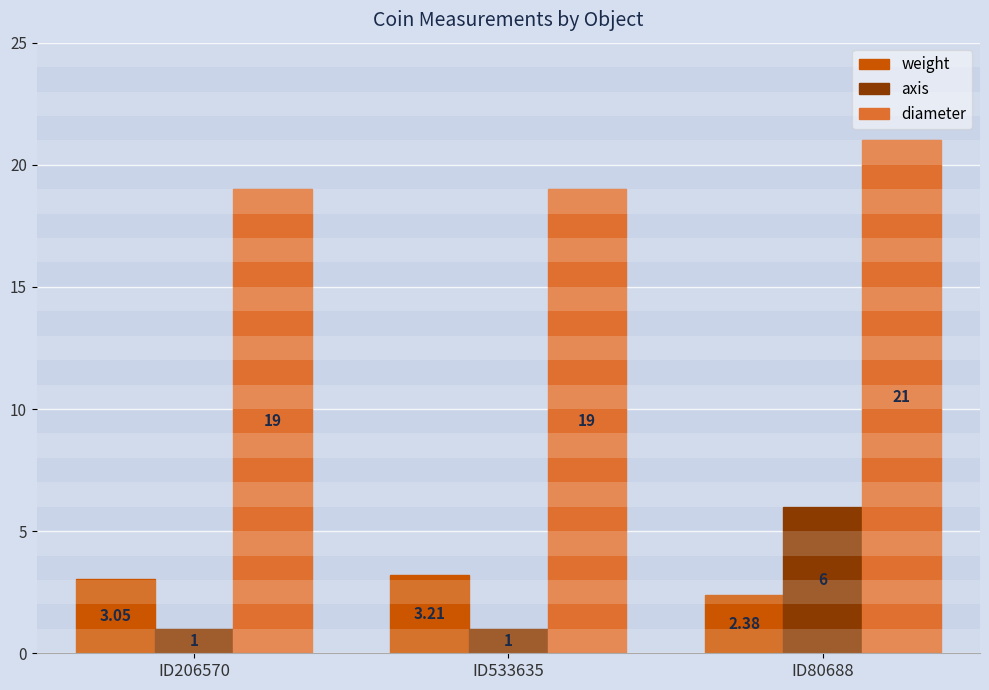

What is the greatest value displayed?

21.0